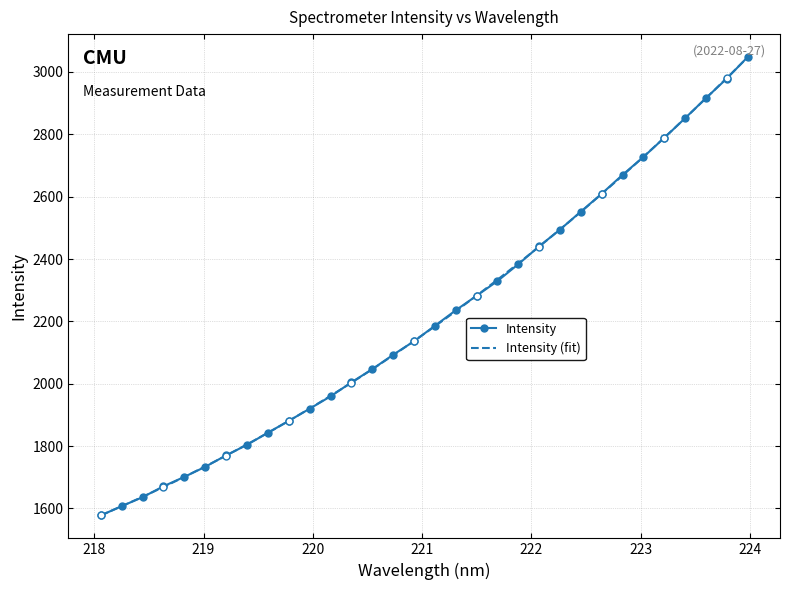

How many series are shown in this chart?

1